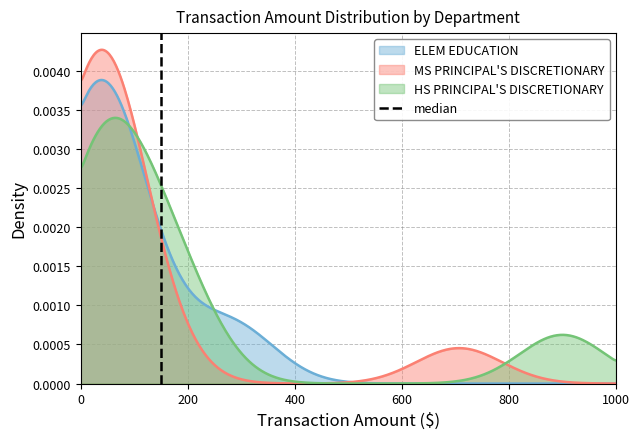

Does the chart have visible grid lines?

Yes